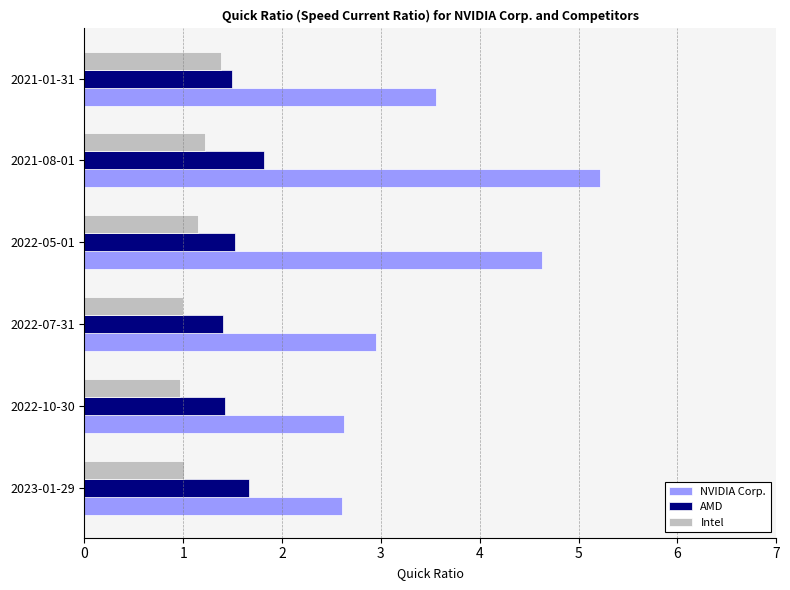

What is the sum of the Intel values at 2021-08-01 and 2023-01-29?

2.2